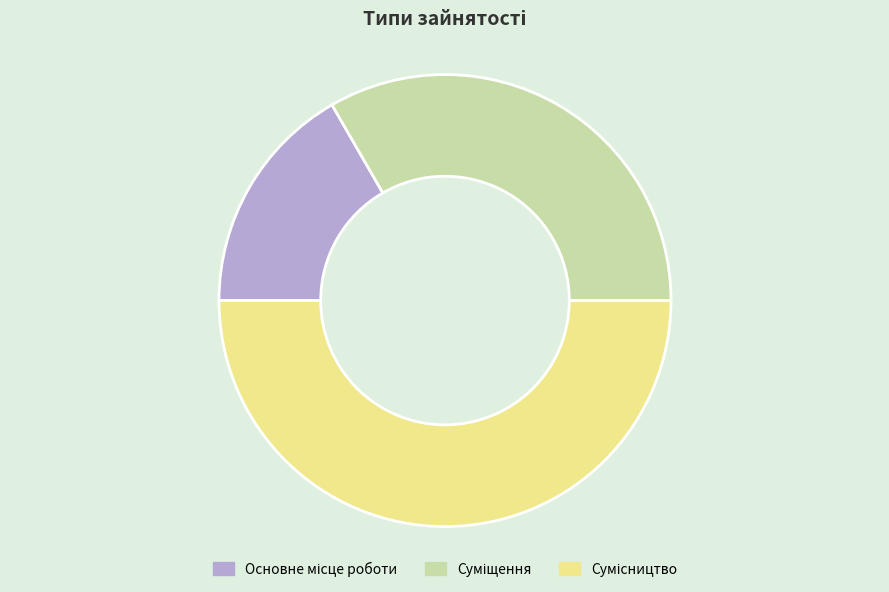

To the nearest percent, what is the difference between the largest and smallest slice percentages?

33%